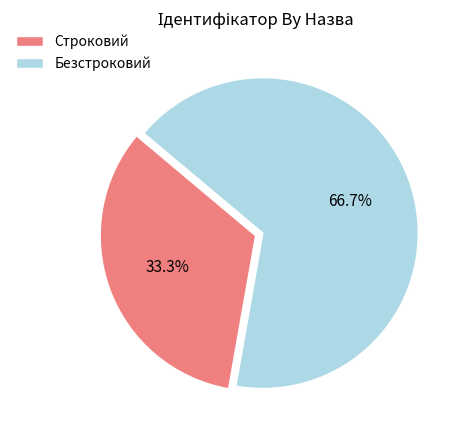

Combined, what portion of the pie is Строковий and Безстроковий?

100.0%